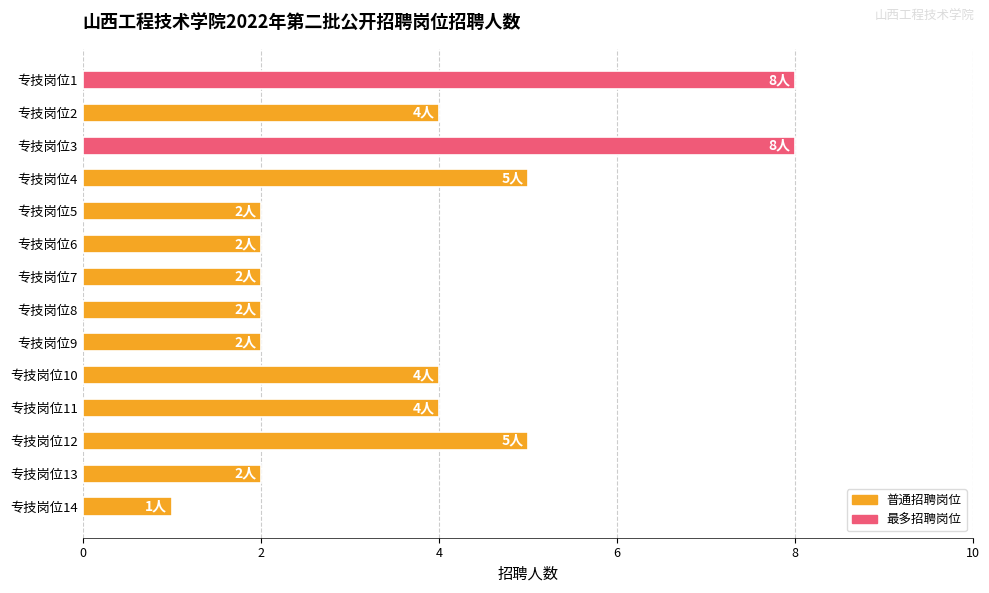

What is the value of the 10th bar from the top?

4